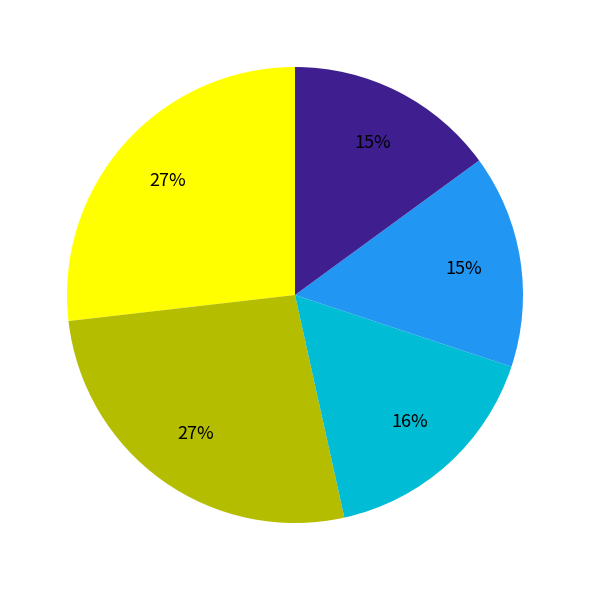

To the nearest percent, what is the average slice percentage?

20%